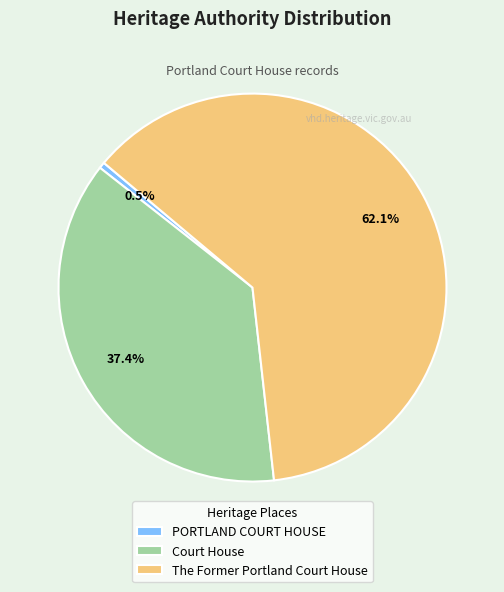

Which category accounts for the majority?

The Former Portland Court House